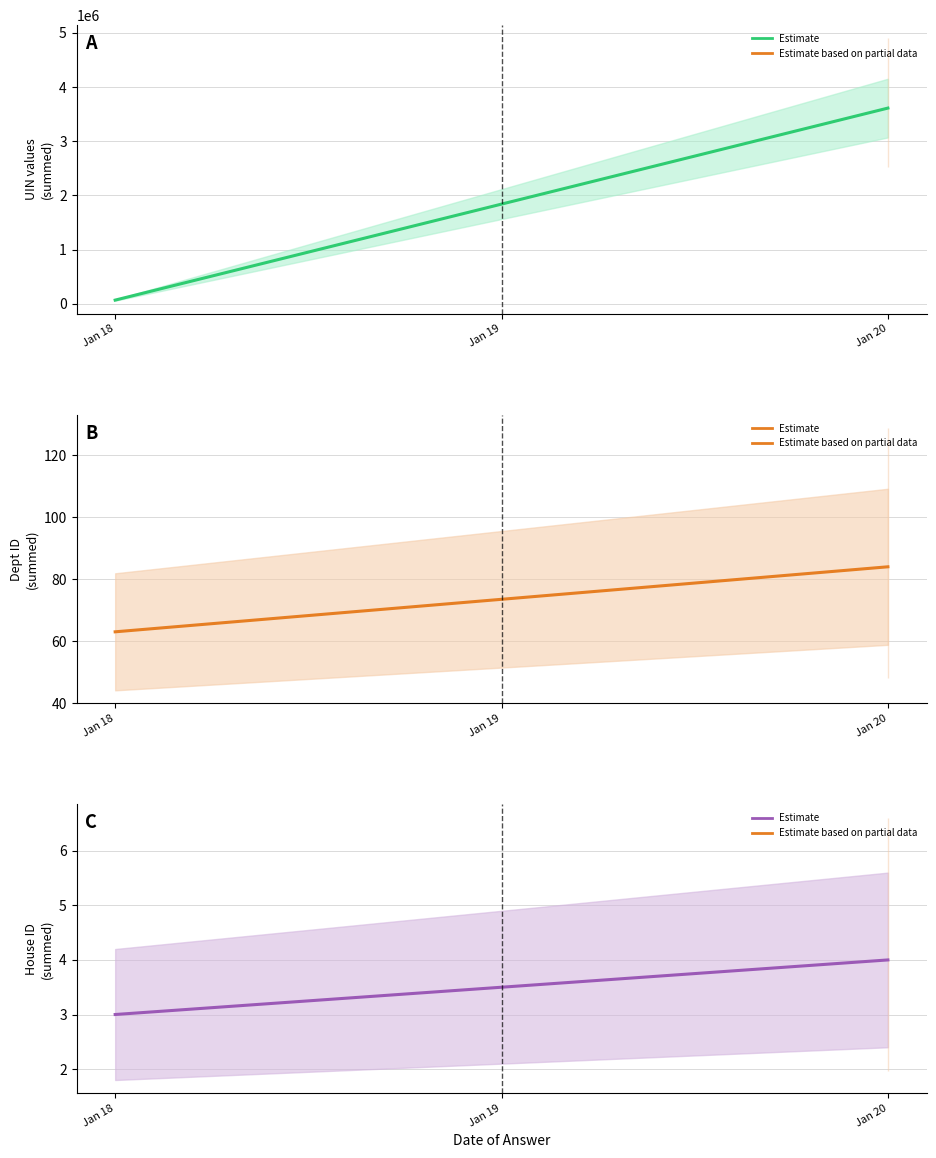

Between Jan 18 and Jan 19, which series saw the biggest shift?

uin